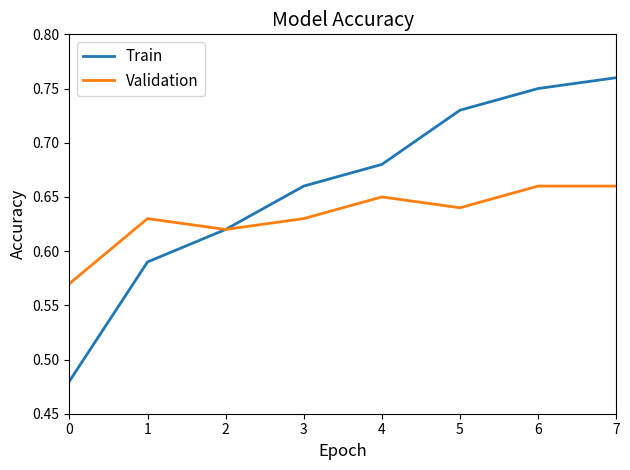

At which category is the sum across all series the highest?

7